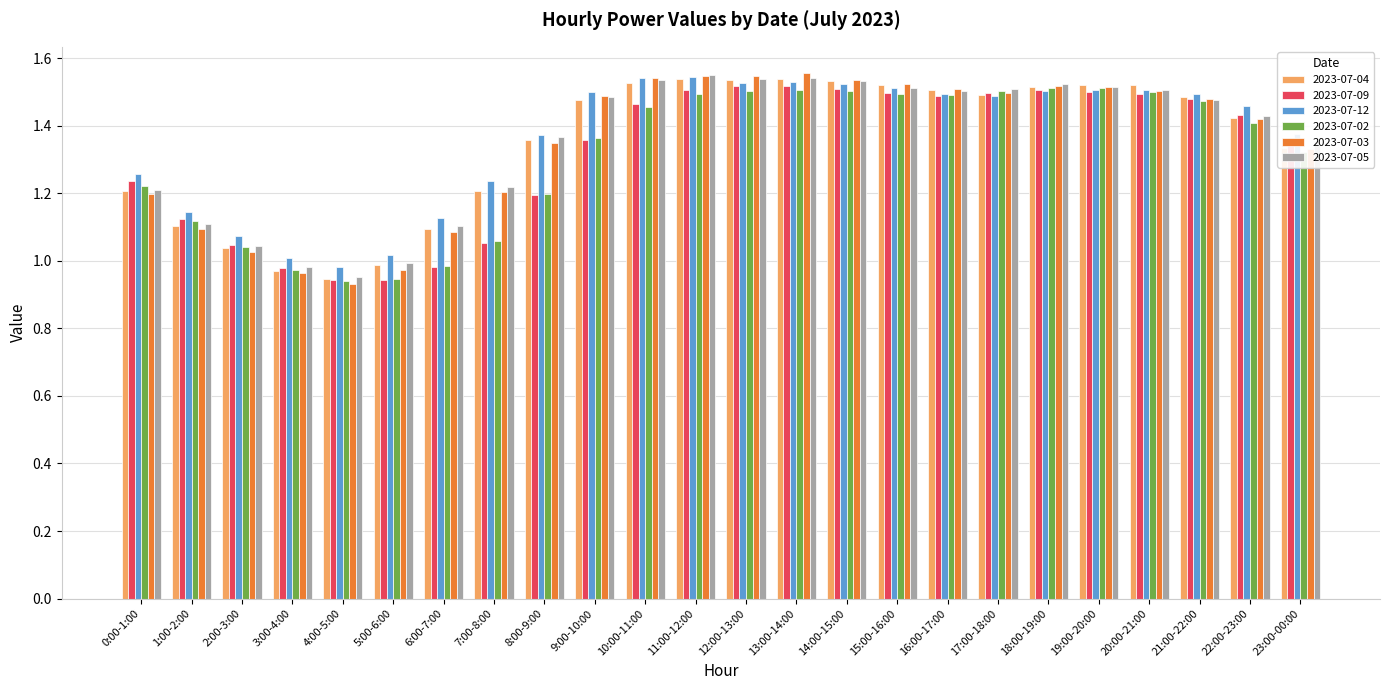

True or false: 2023-07-04 has a value of 0.6 at 7:00-8:00.

False